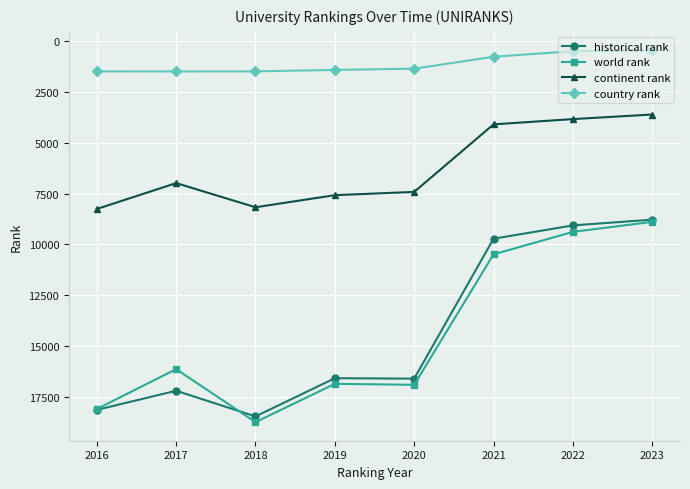

What is the difference between the highest and lowest values at 2016?

16627.5